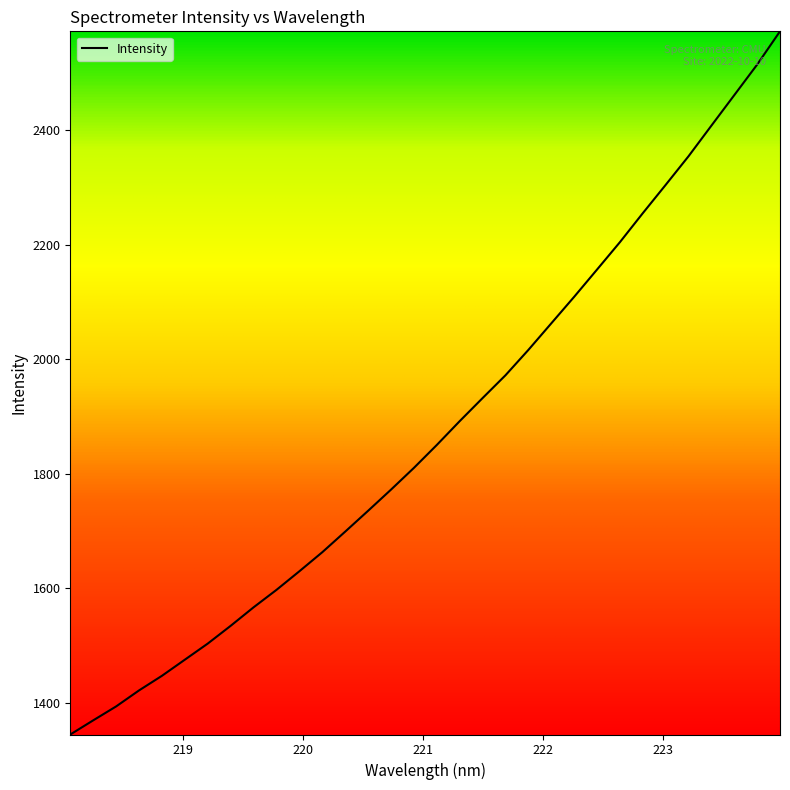

What is the minimum value shown in the chart?

1344.8